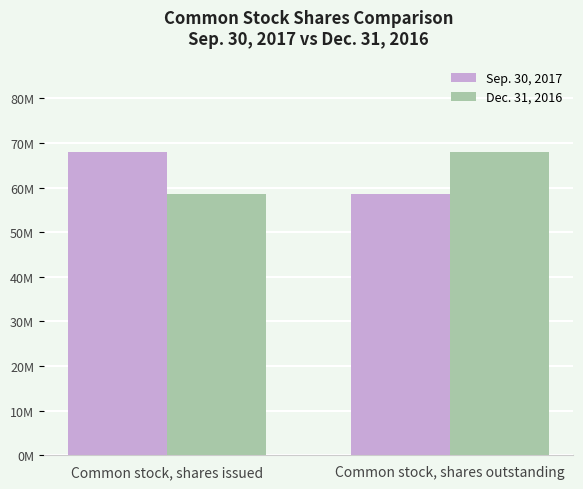

What is the maximum value shown in the chart?

68070930